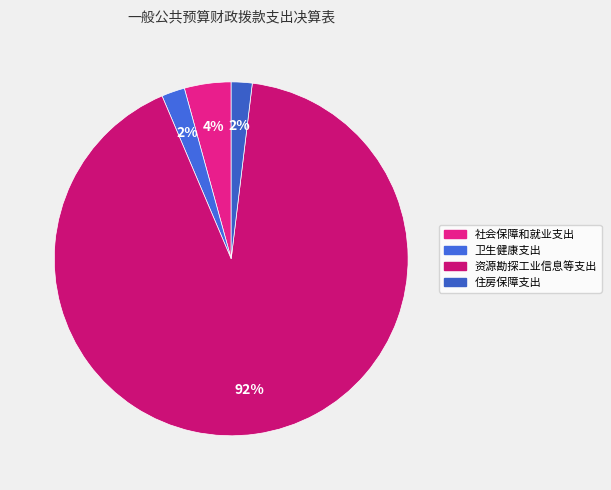

How many slices are in this pie chart?

4